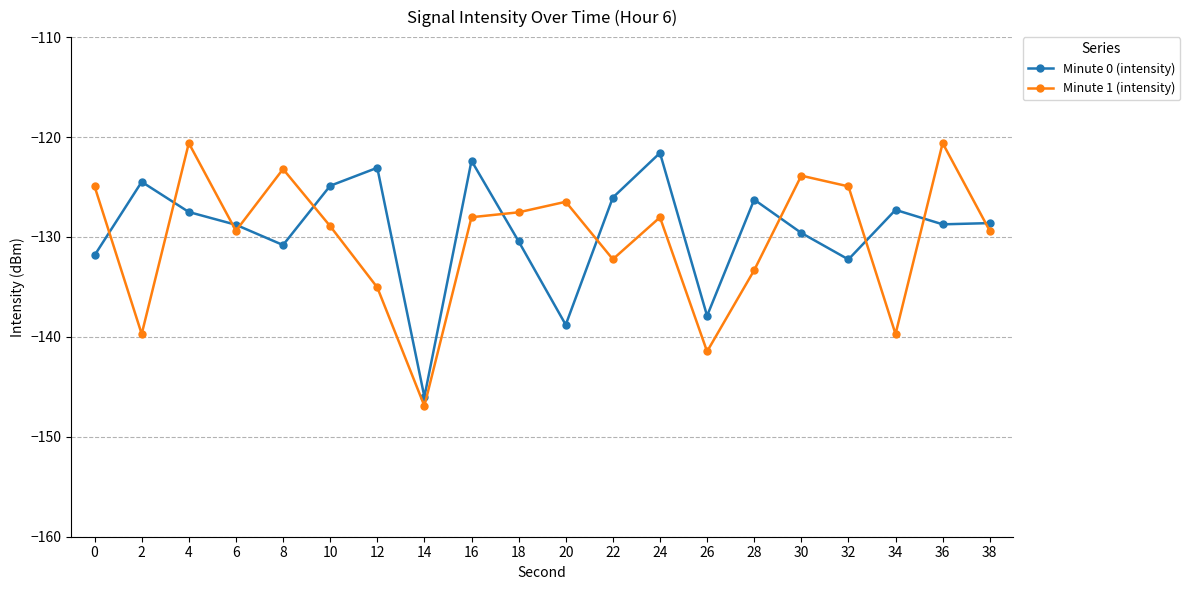

How many times do Minute 1 (intensity) and Minute 0 (intensity) cross each other?

11